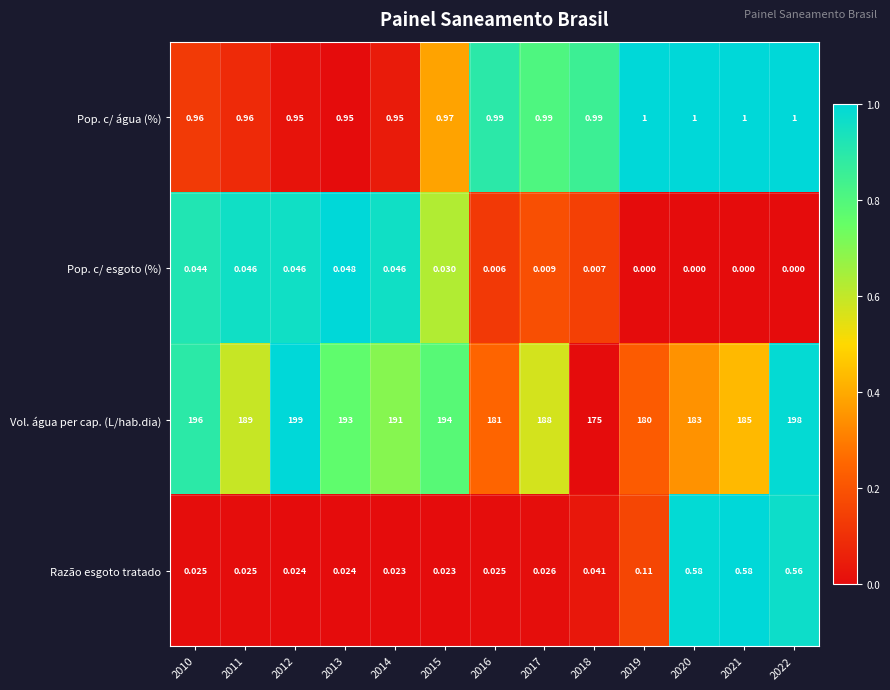

How many values in Pop. c/ esgoto (%) are above zero?

9